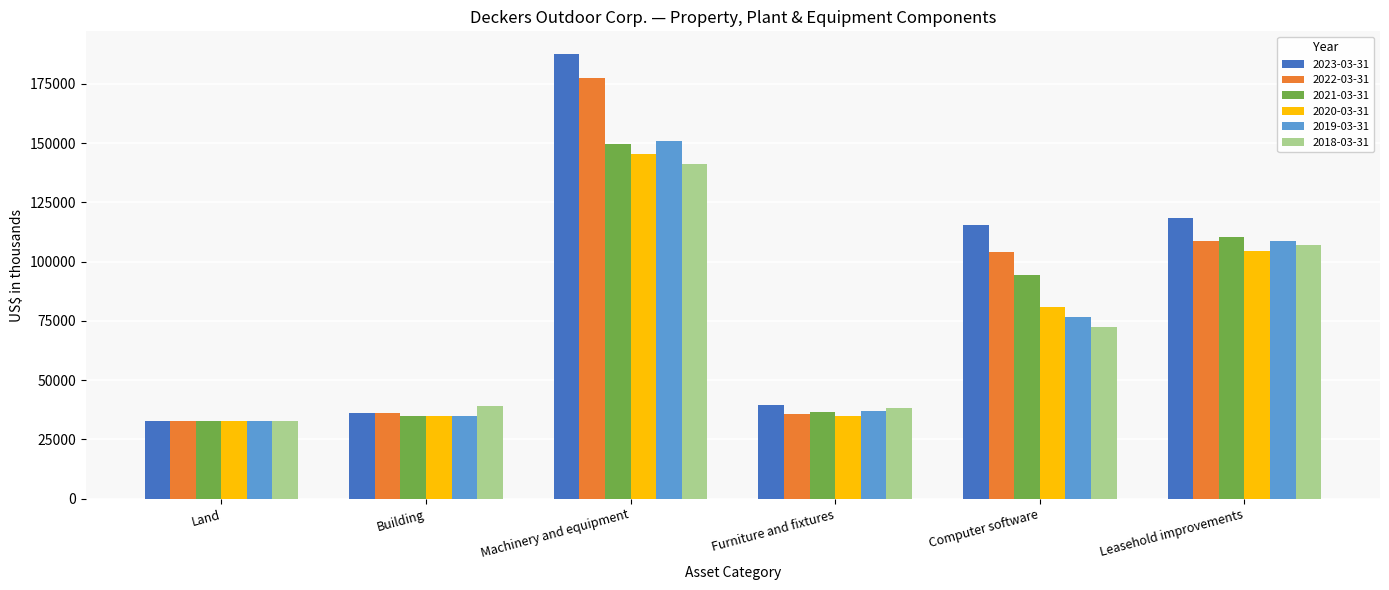

What is the difference between the maximum and second lowest values in the 2019-03-31 series?

115827